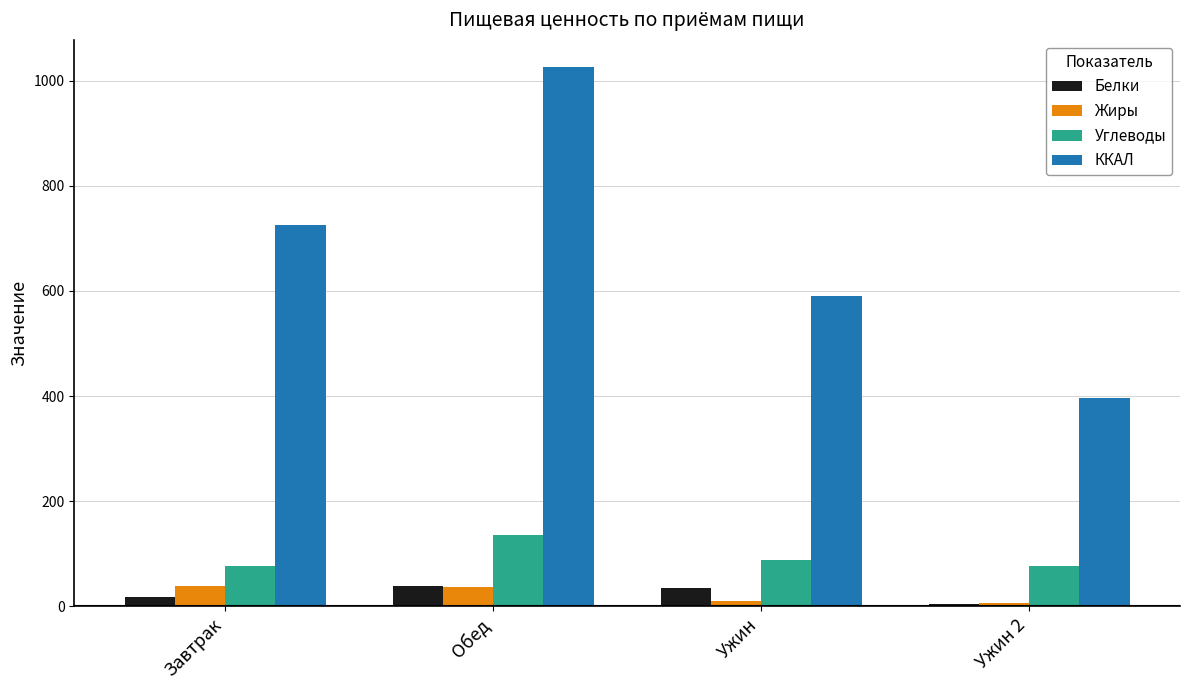

What is the maximum value for Углеводы?

135.7